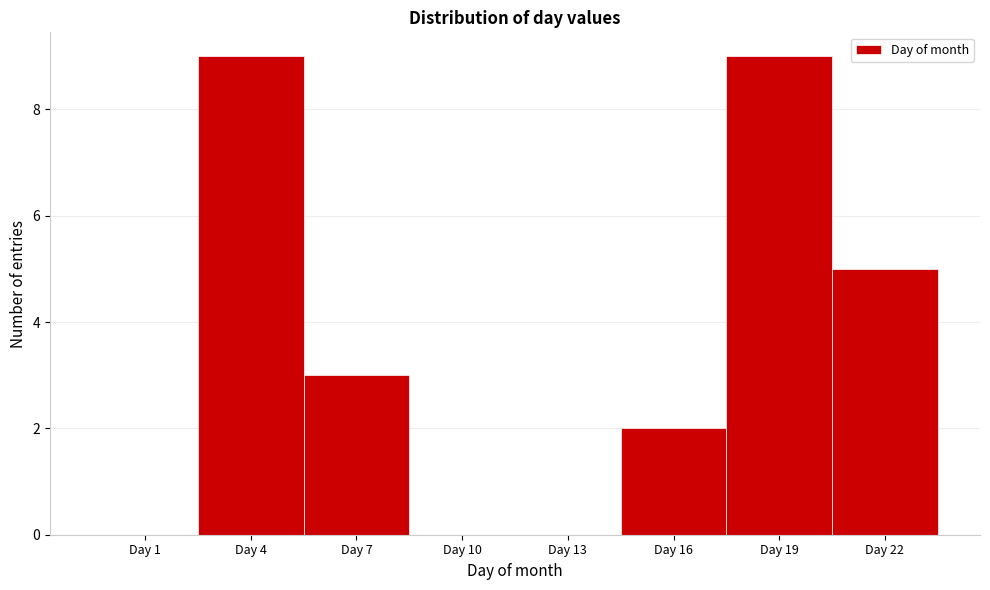

Reading left to right, transcribe all the data shown in this chart.

Day 1=0	Day 4=9	Day 7=3	Day 10=0	Day 13=0	Day 16=2	Day 19=9	Day 22=5